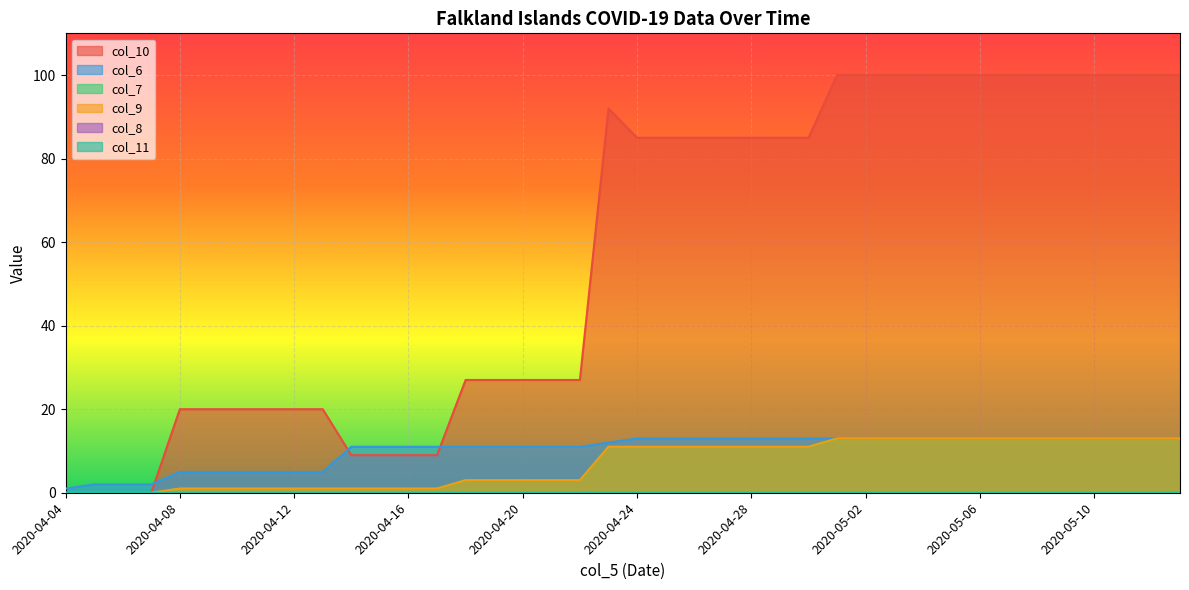

Is it true that col_7 equals 2 at 2020-04-08?

False